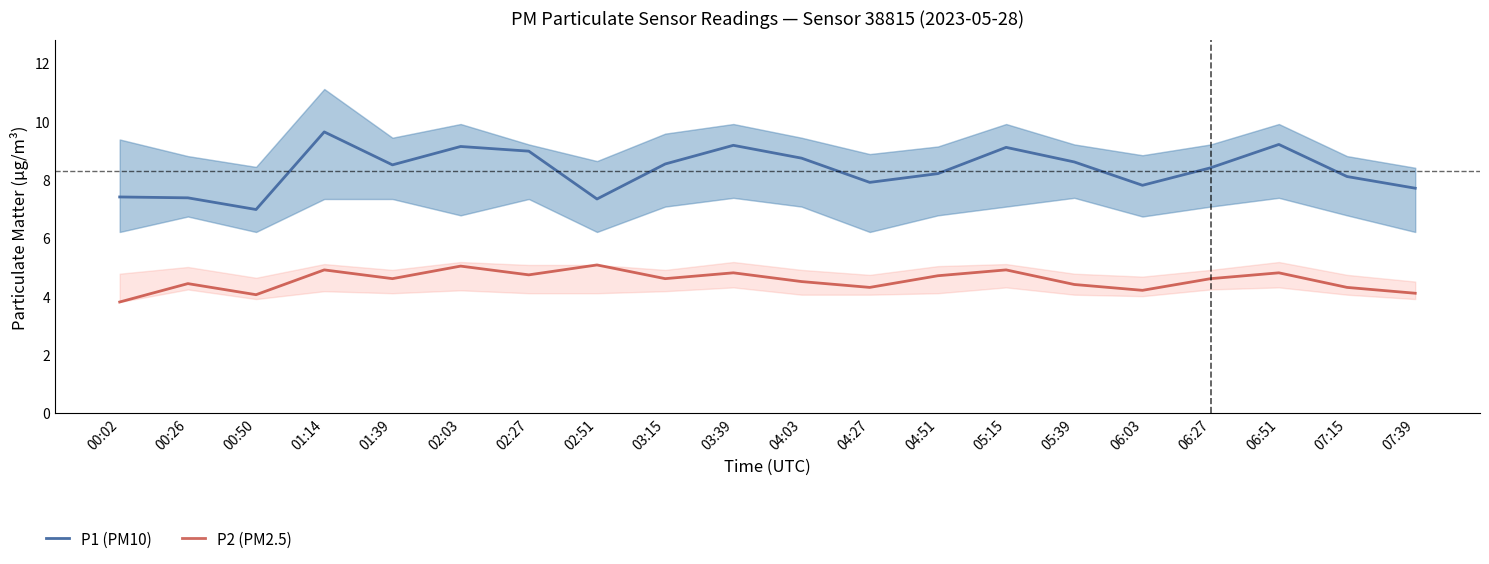

True or false: P1 (PM10) and P2 (PM2.5) intersect in this chart.

False